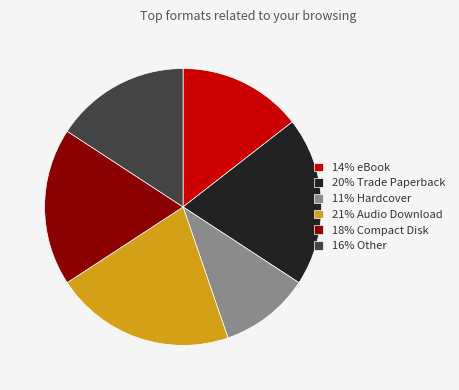

Is the sum of 20% Trade Paperback and 21% Audio Download greater than half?

No